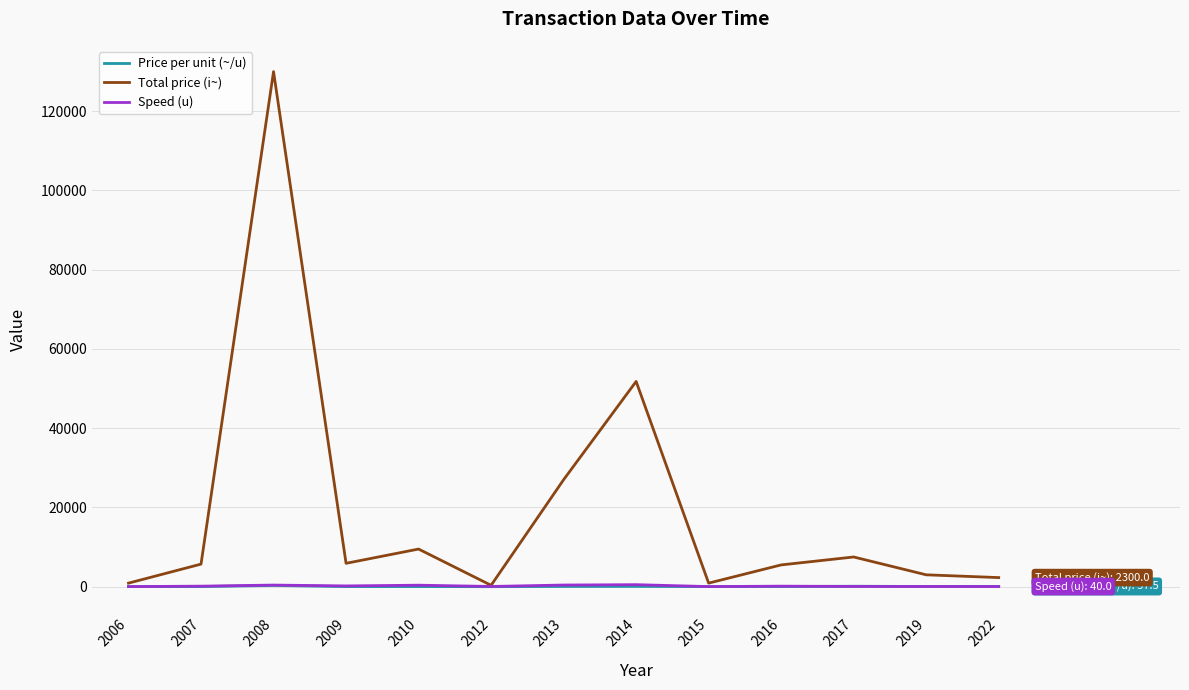

What is the smallest value displayed?

5.8